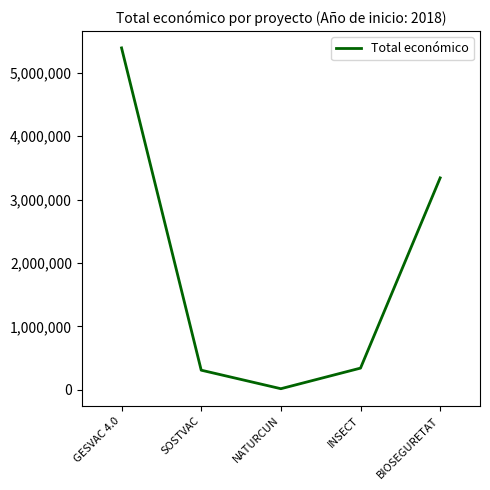

Which label corresponds to the largest value in the chart?

GESVAC 4.0